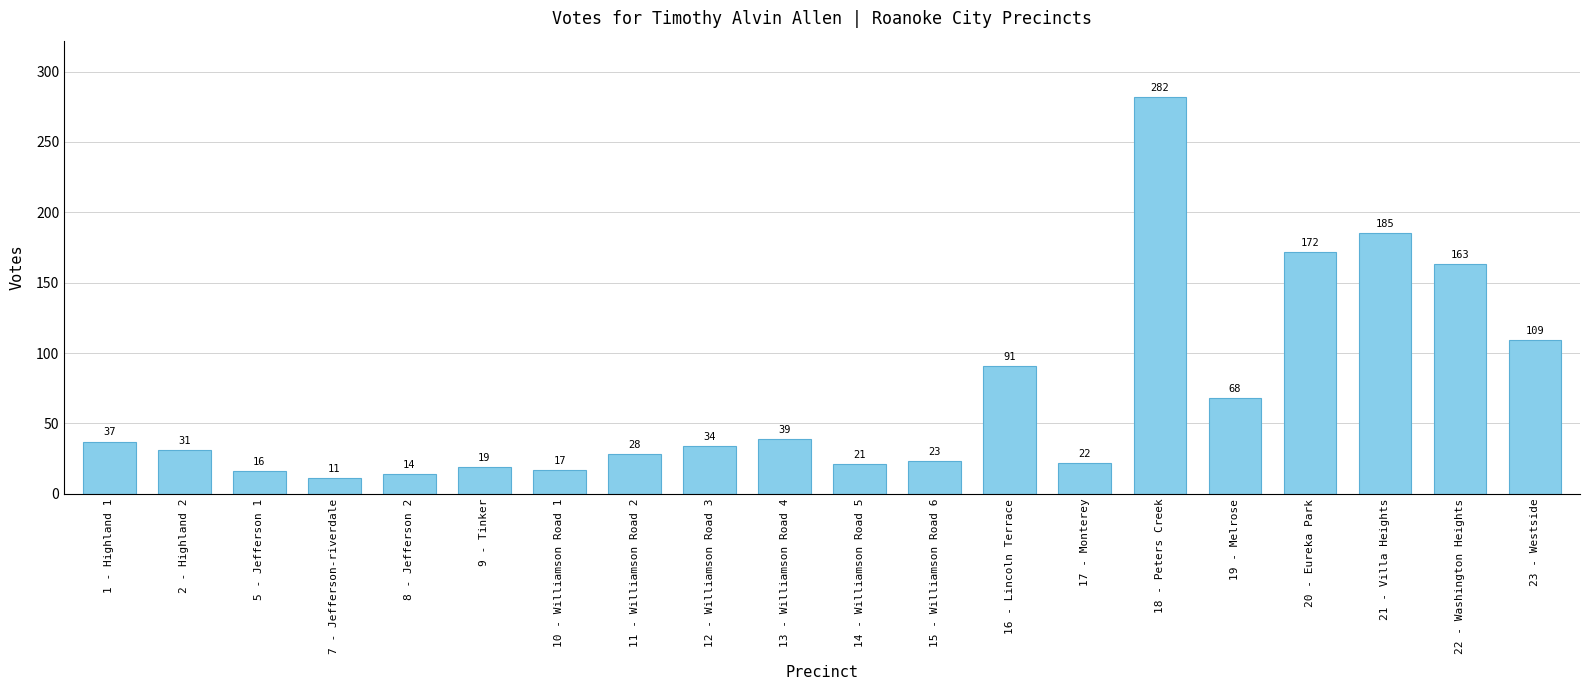

How many values are below 34?

10